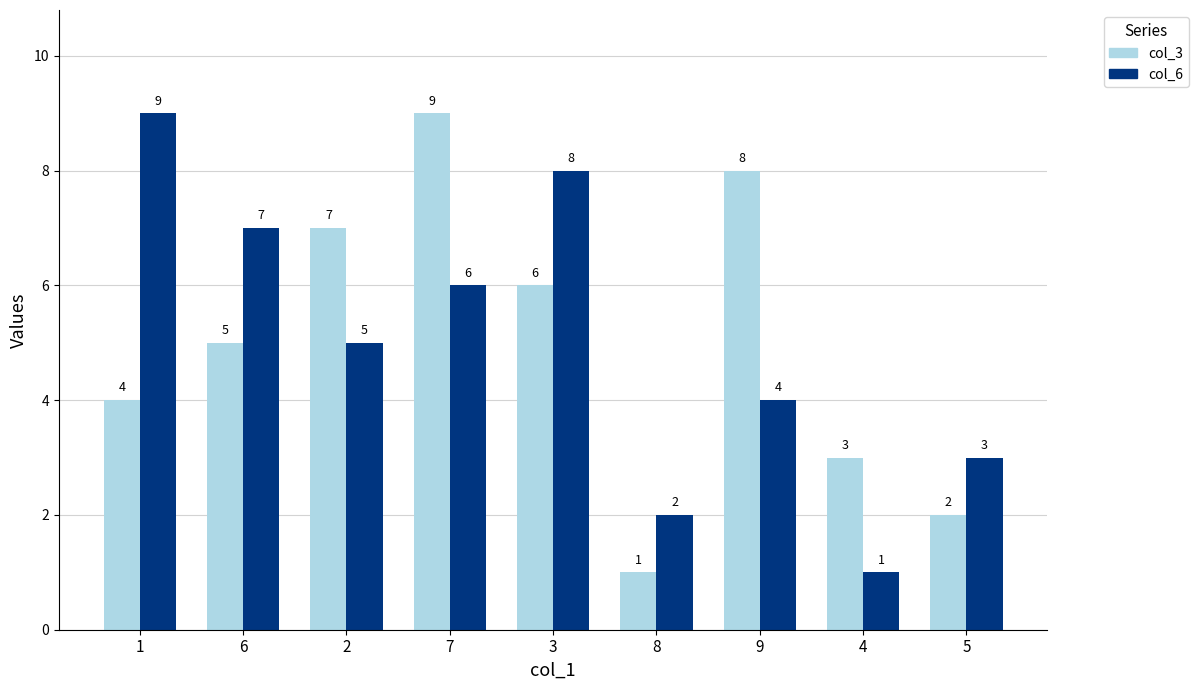

How many bars are there in each group?

2